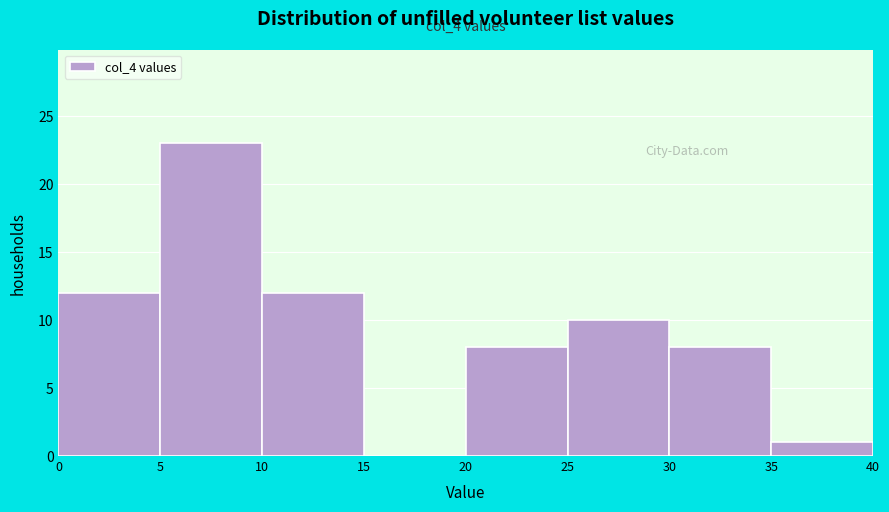

Over which range of the x-axis is the bar tallest?

5 to 10